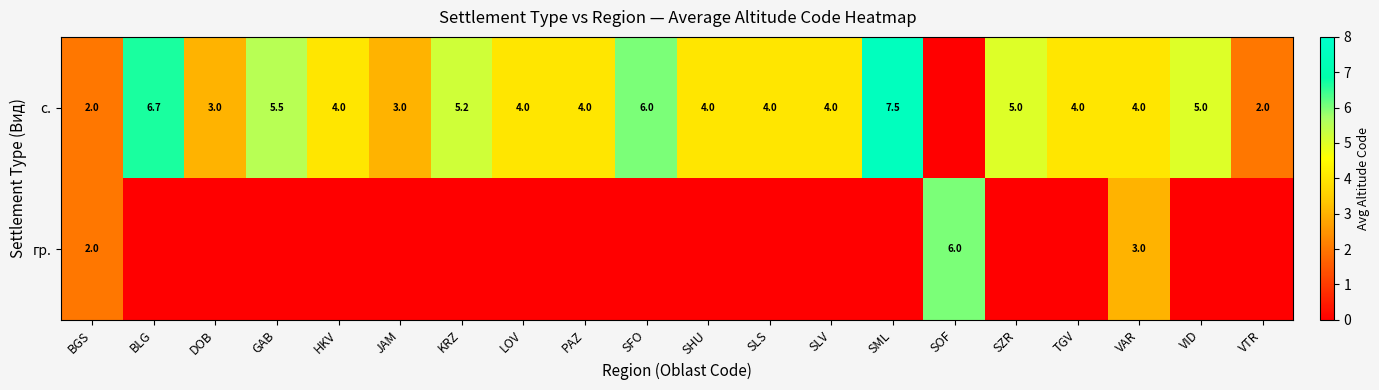

Which series has the largest total across all categories?

row_0